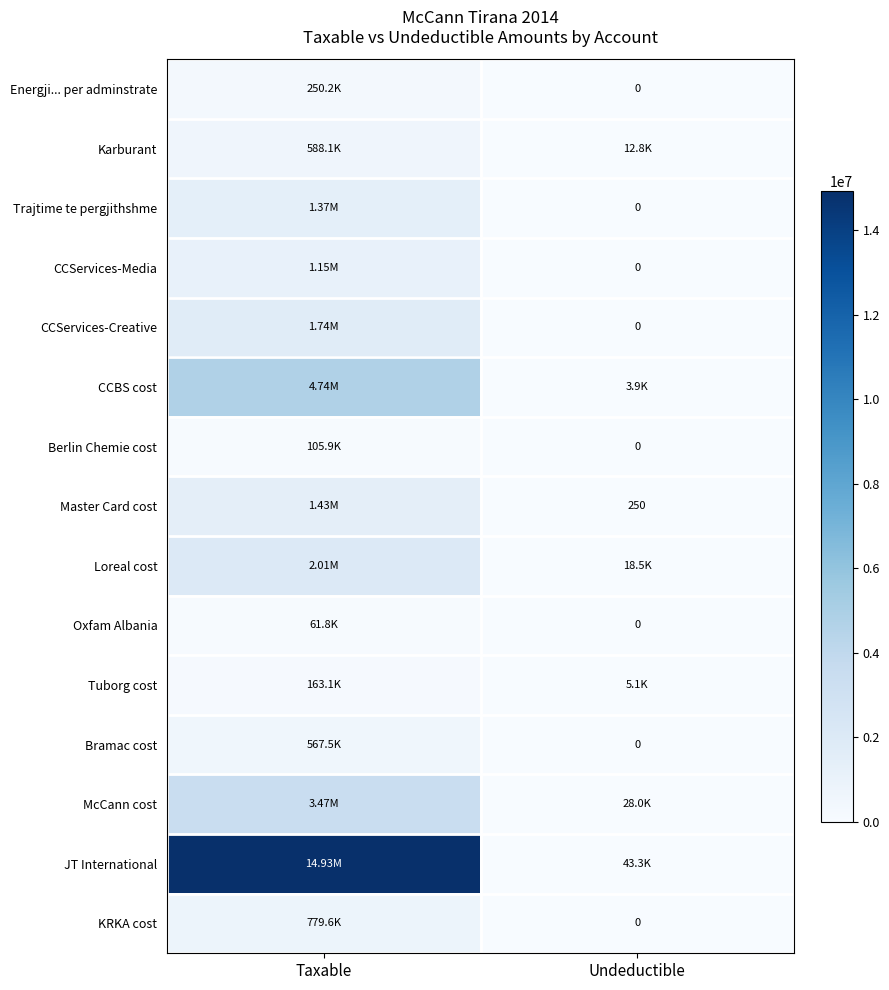

What is the total value across all series at Undeductible?

111891.0